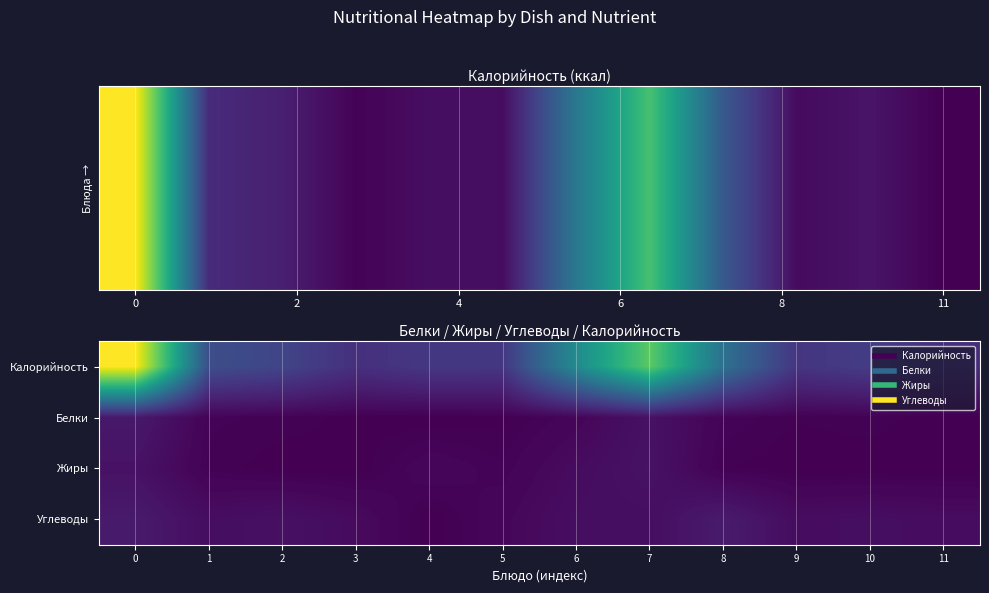

What is the spread (max minus min) of values at 9?

71.0